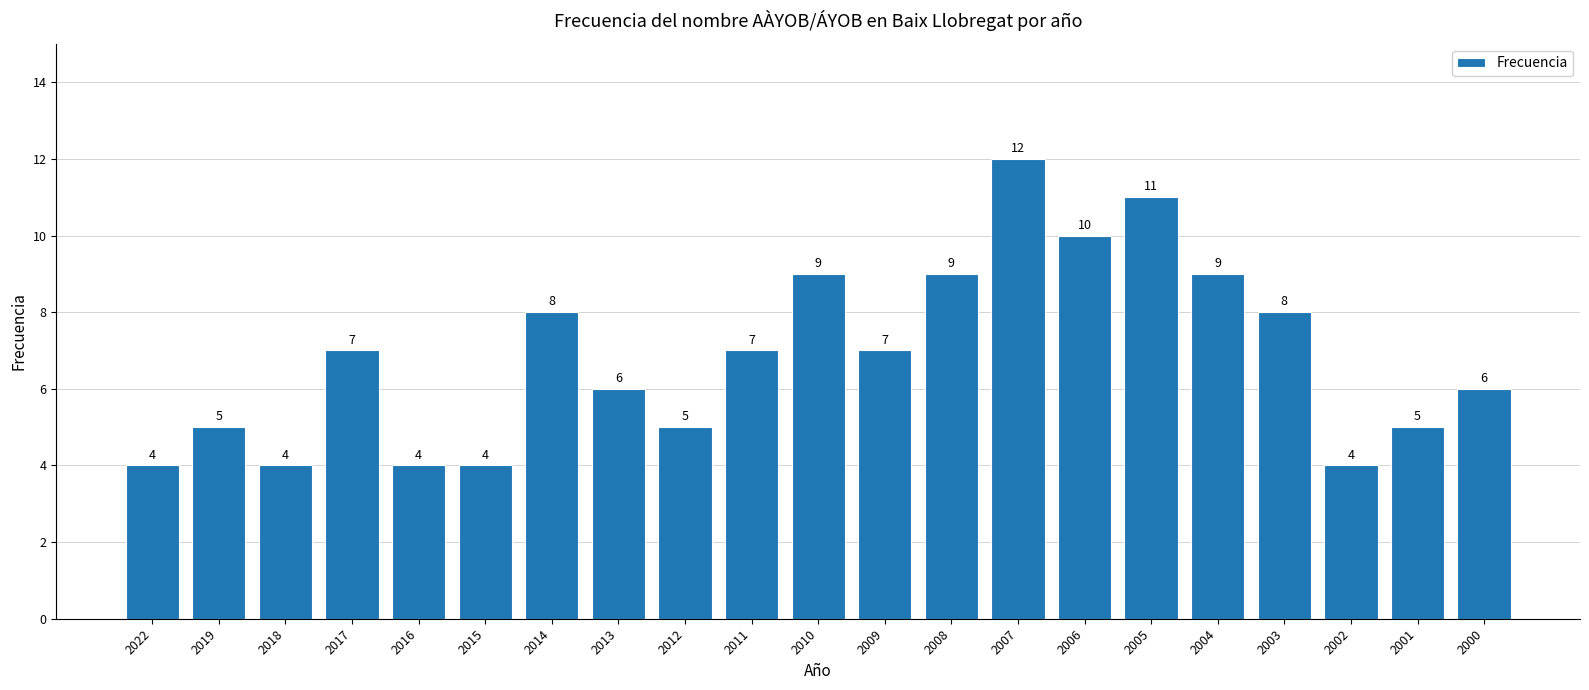

What is the smallest value displayed?

4